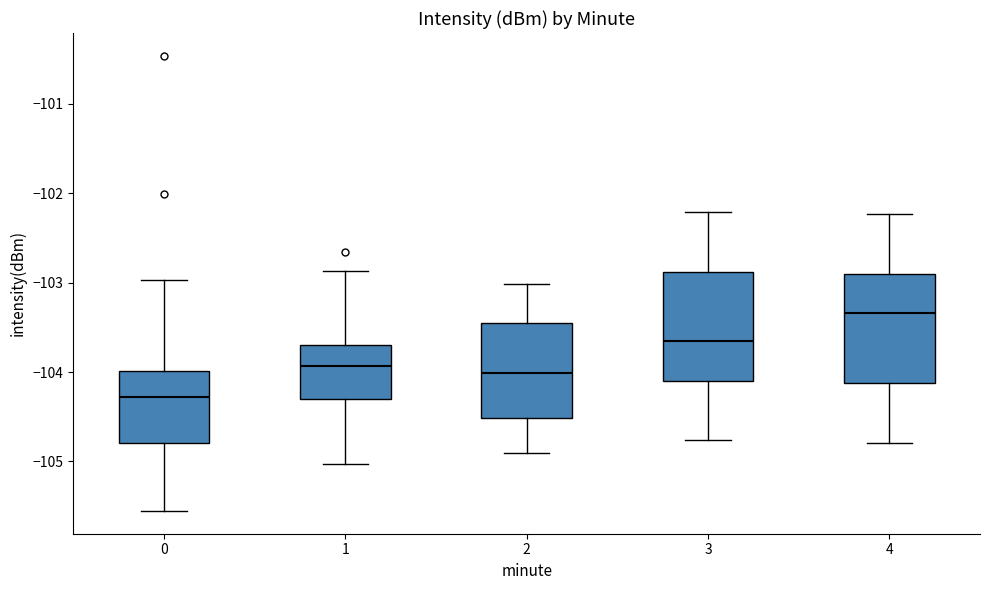

Reading left to right, read every box against the y-axis: the position of its median line, the range the box covers, and the ends of its whiskers. The values are not printed on the chart, so give them approximately, as read against the axis.

0: median -104.3, box -104.8 to -104.0, whiskers -105.6 to -103.0
1: median -103.9, box -104.3 to -103.7, whiskers -105.0 to -102.9
2: median -104.0, box -104.5 to -103.5, whiskers -104.9 to -103.0
3: median -103.7, box -104.1 to -102.9, whiskers -104.8 to -102.2
4: median -103.3, box -104.1 to -102.9, whiskers -104.8 to -102.2